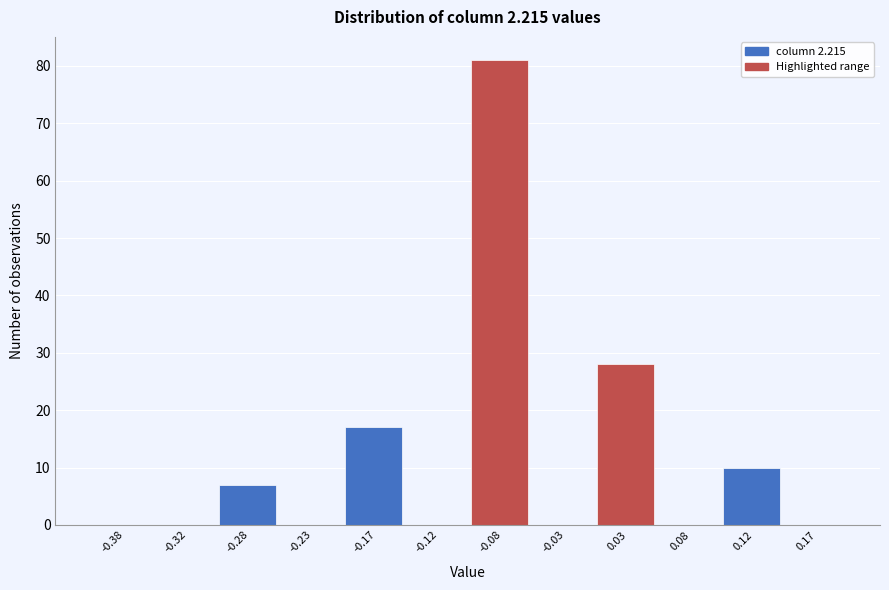

Which range on the x-axis has the tallest bar?

-0.10 to -0.05